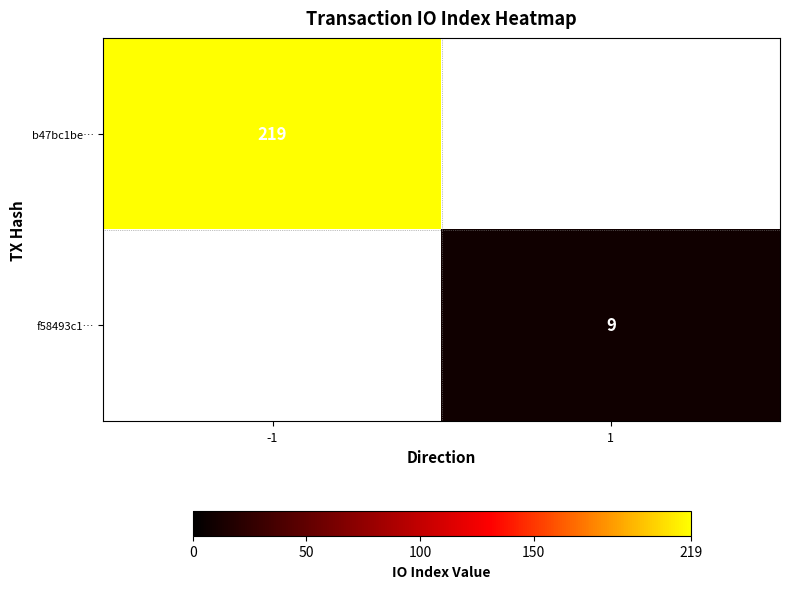

True or false: b47bc1be… has a value of 347 at -1.

False